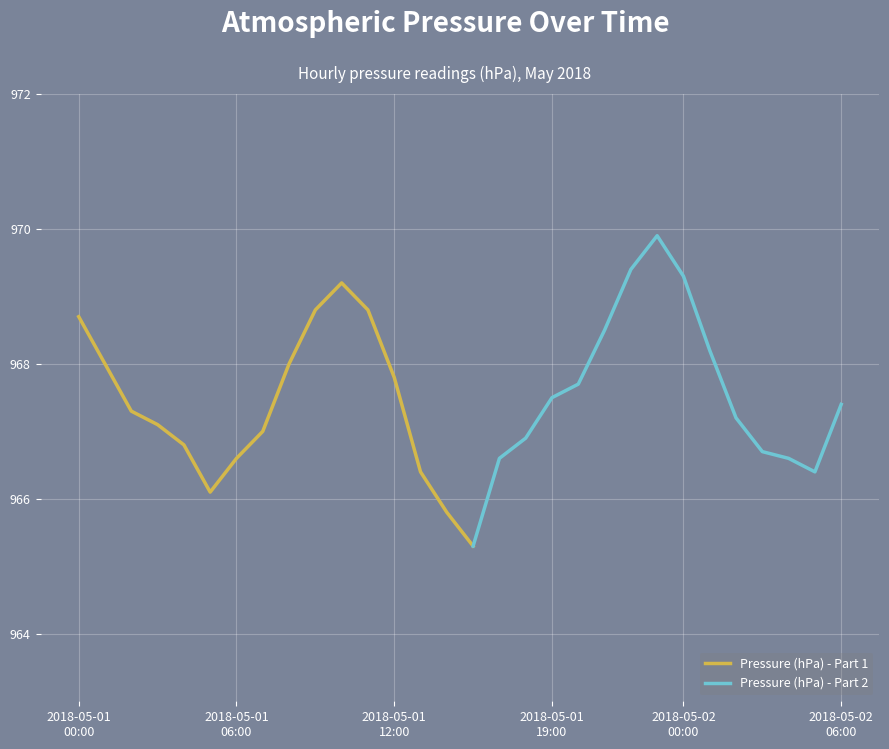

Where does the data first go above 967?

2018-05-01 00:00